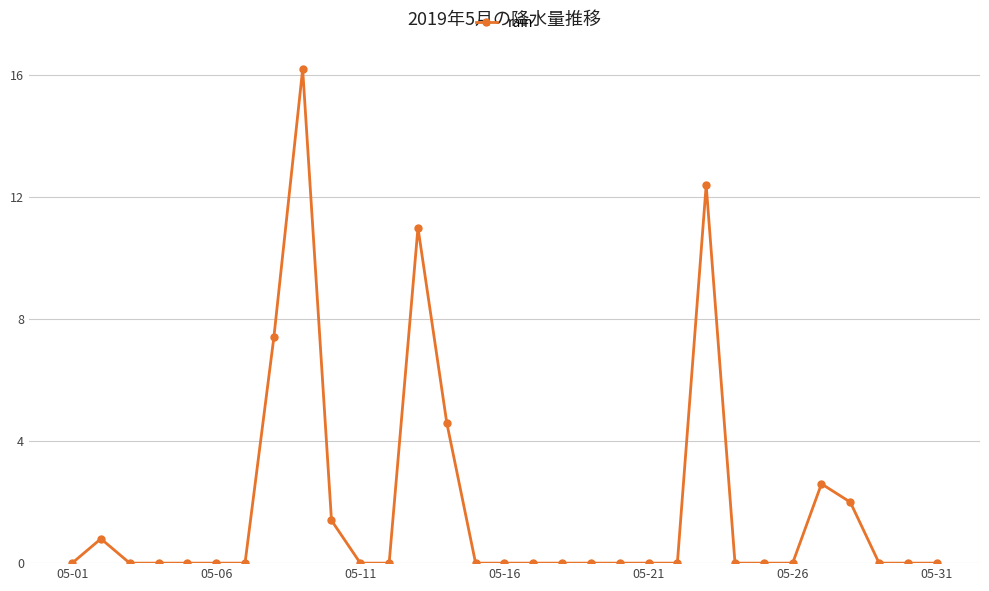

True or false: there are more than 1 points higher than both neighbors.

True